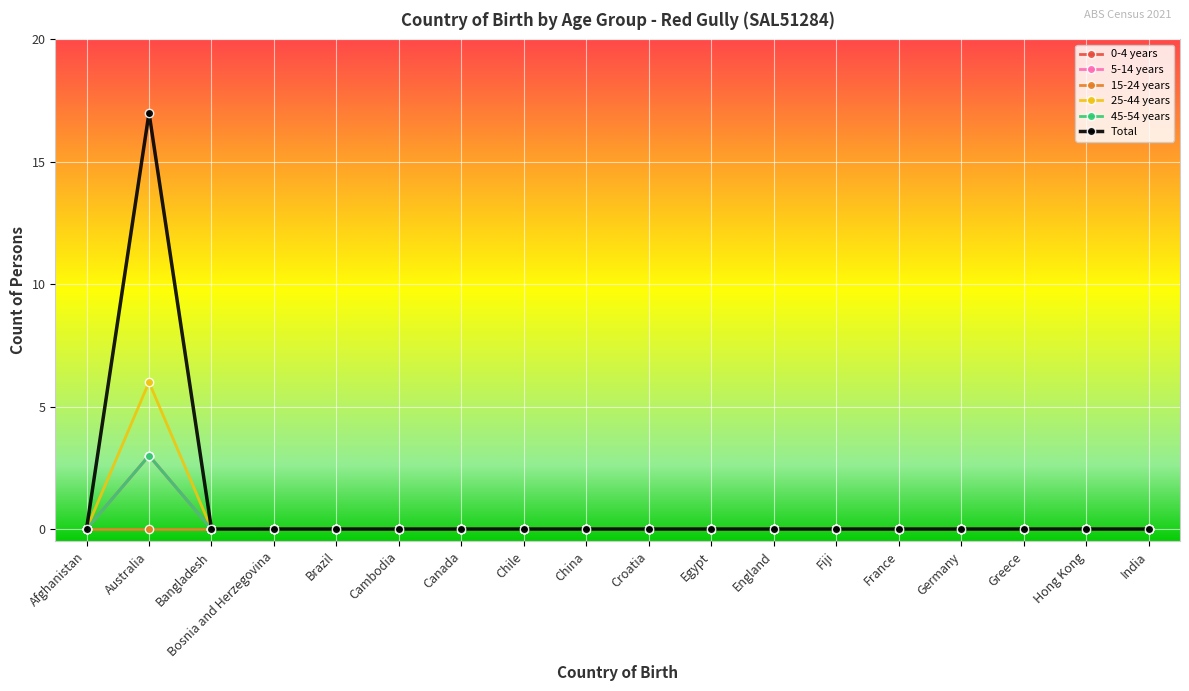

Does the chart have visible grid lines?

Yes